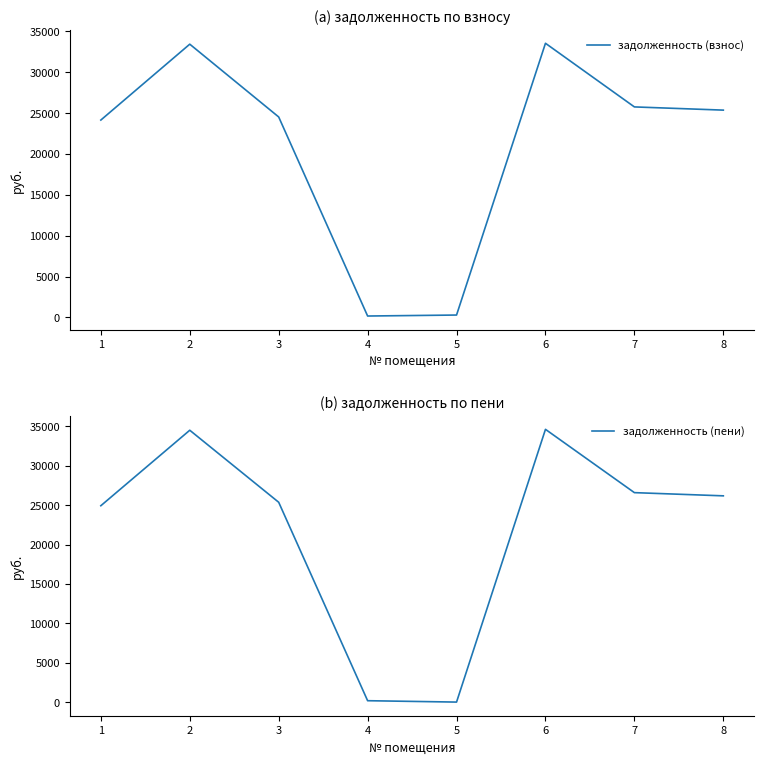

Where does the задолженность (пени) series first go above 26179?

2